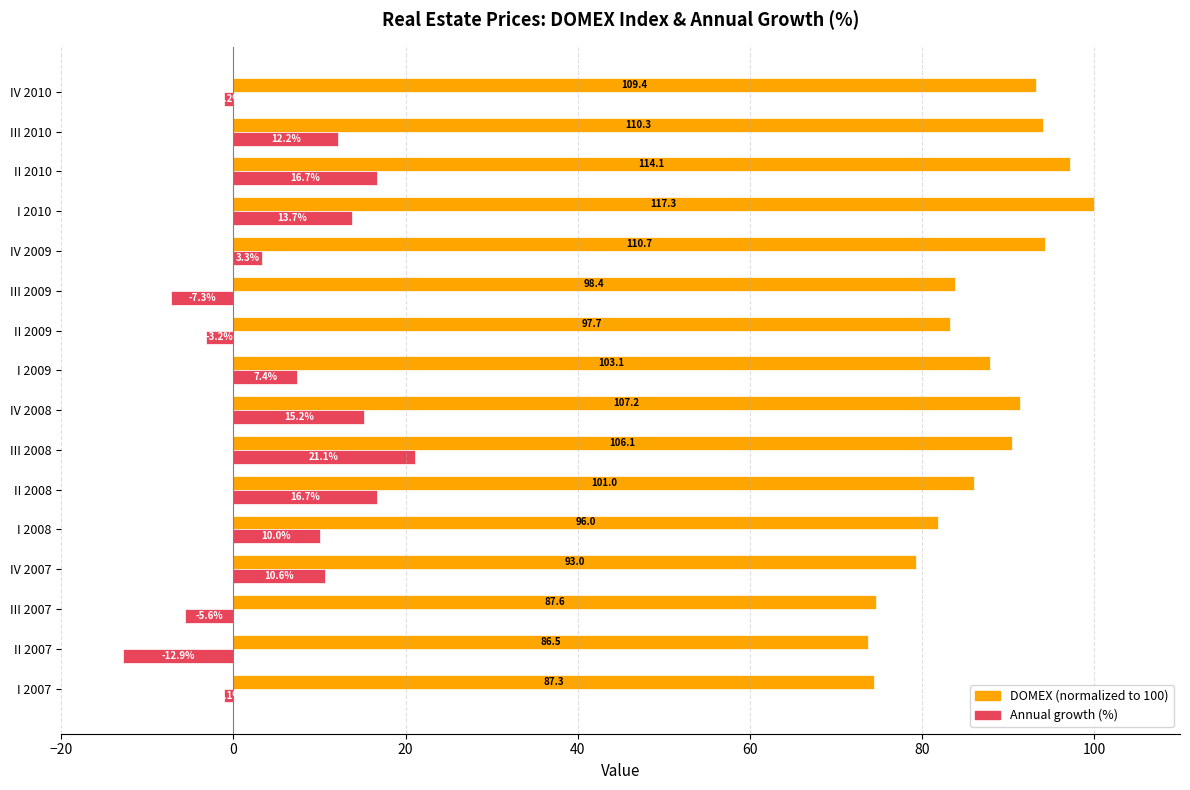

What is the total value across all series at IV 2007?

89.9